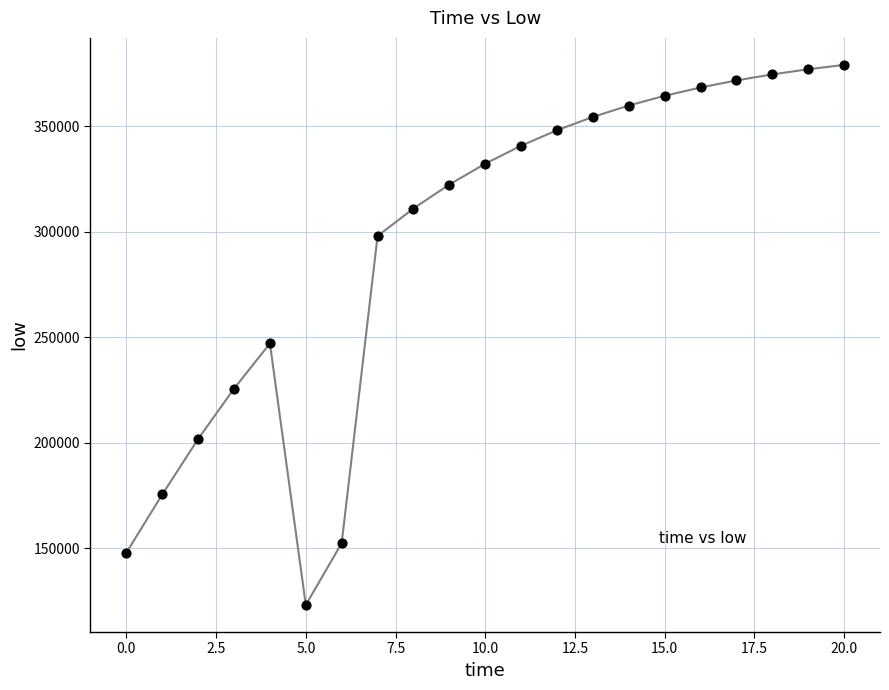

What Y value in the scatter plot is closest to 251093?

247078.3